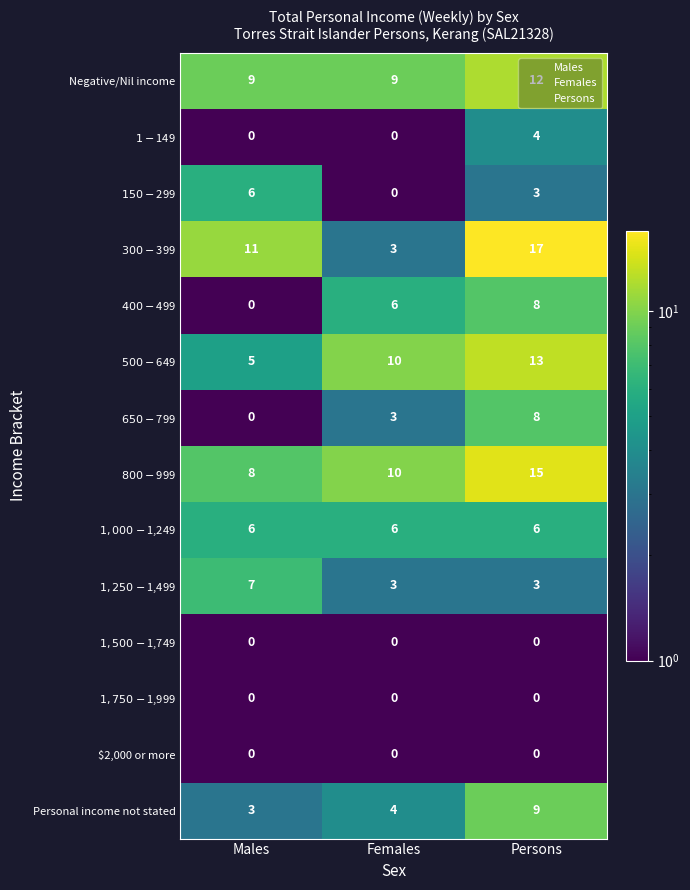

Which category has the highest value across all series?

Persons